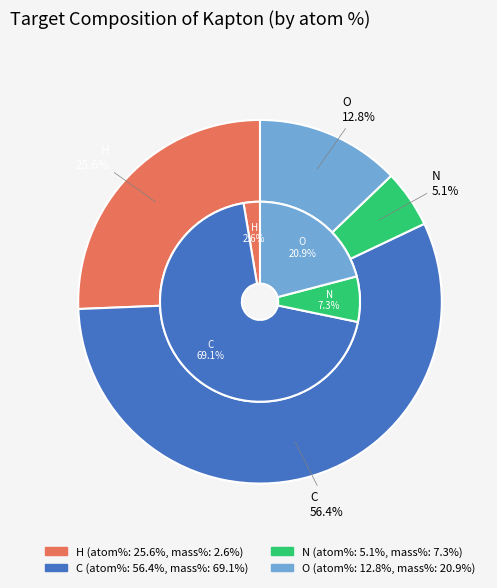

Which slice is the largest?

C